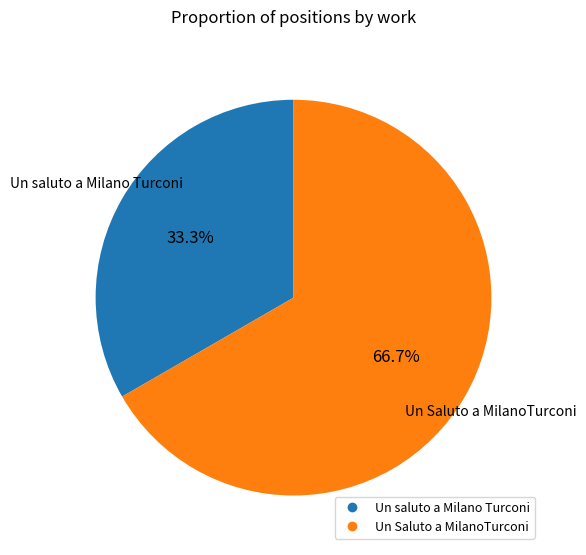

What is the smallest slice in the pie chart?

Un saluto a Milano Turconi